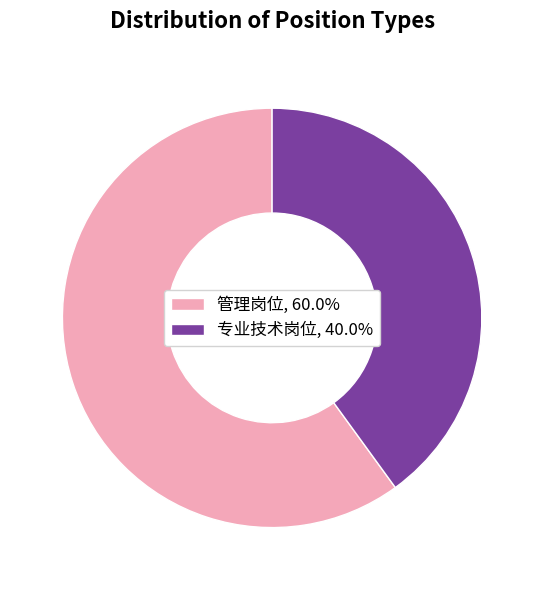

Count the number of slices in the pie.

2